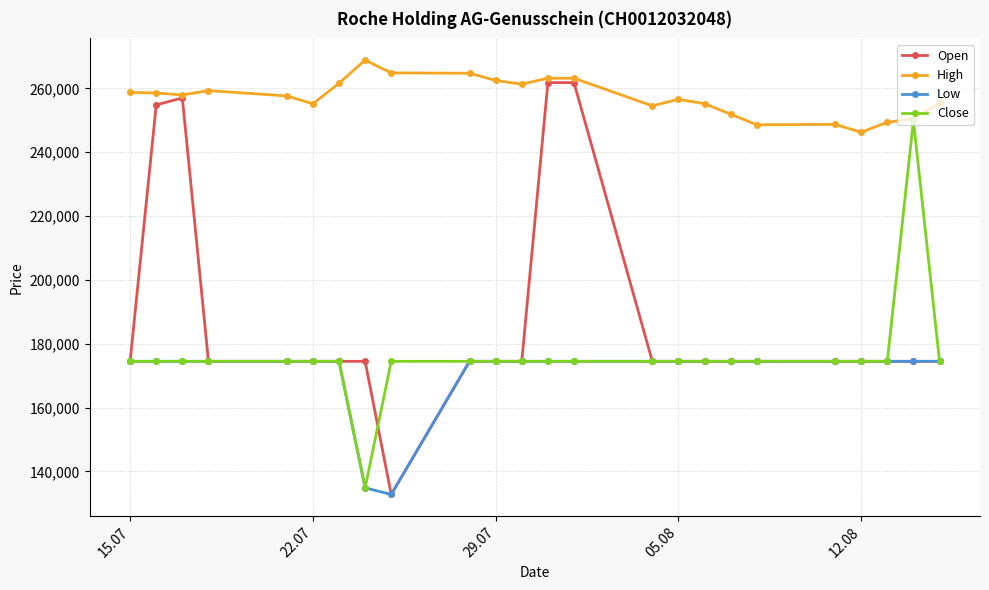

Which series has the widest spread of values?

Open